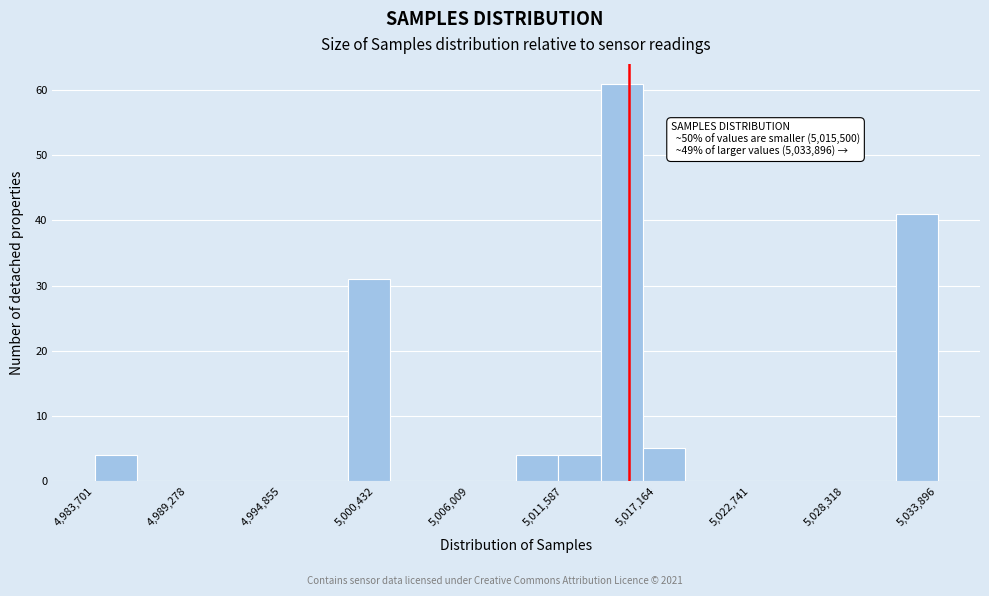

Around what value on the x-axis is the tallest bar? Give the approximate position of its centre, as read against the axis.

5015000